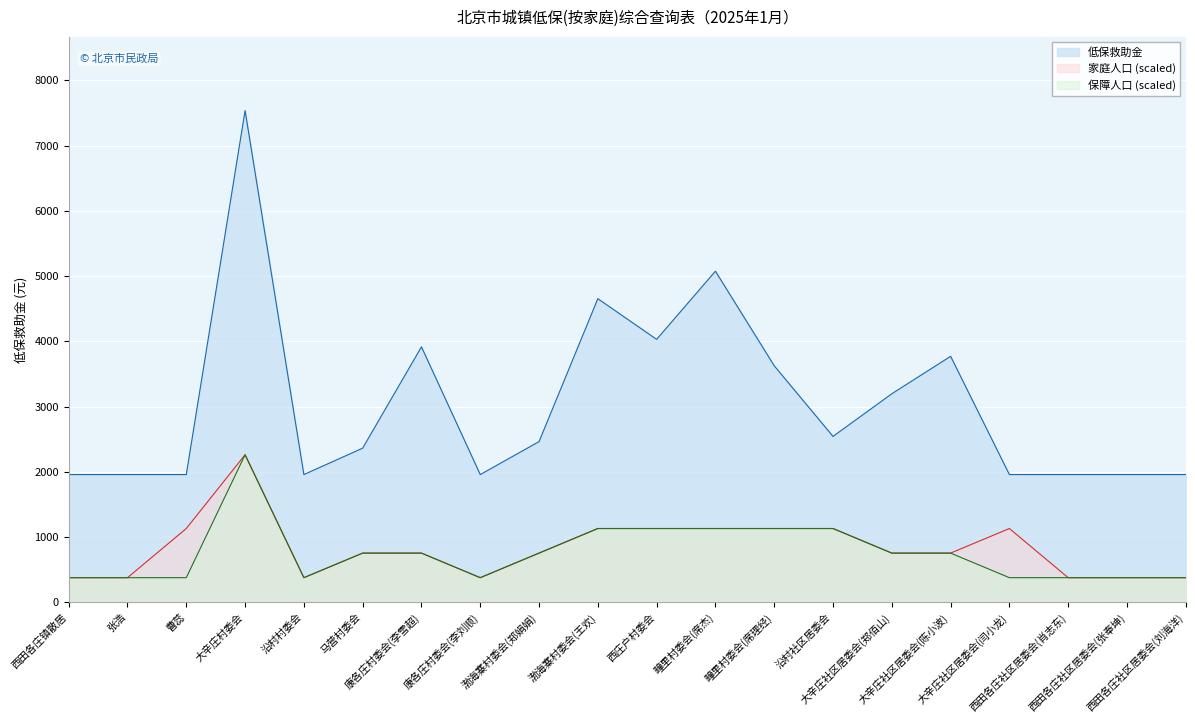

At which label is 家庭人口 closest to 1318?

曹蕊